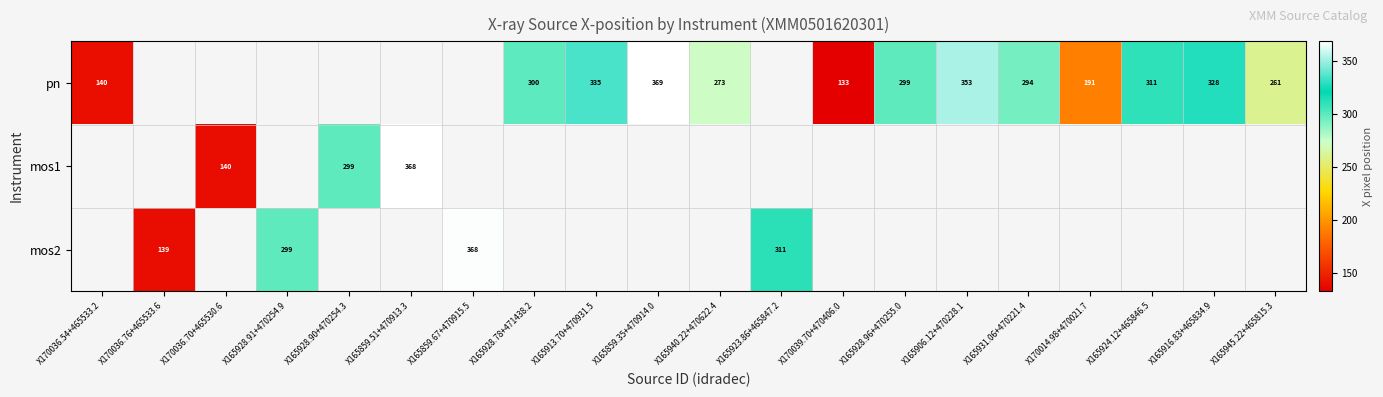

What is the minimum value shown in the chart?

133.0